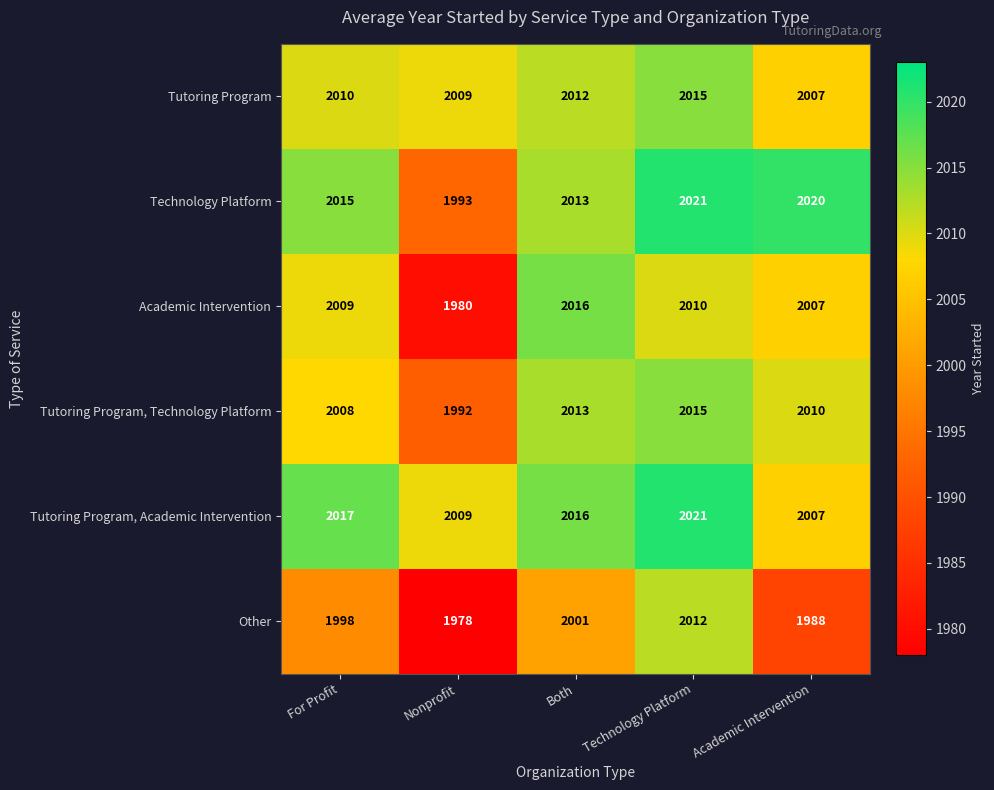

The Tutoring Program, Academic Intervention series shows 817 at Both. True or false?

False